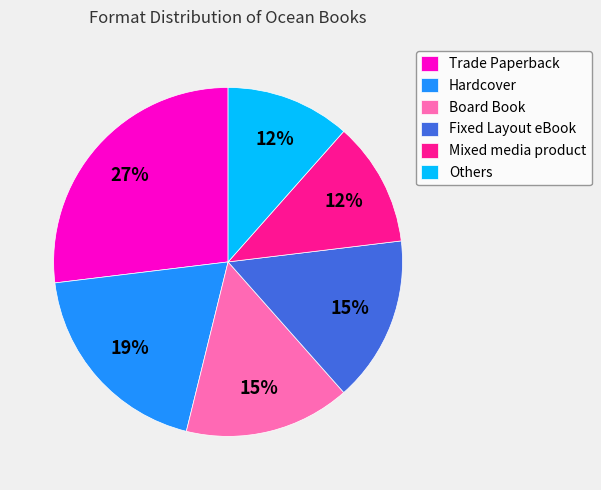

To the nearest percent, what is the average slice percentage?

17%